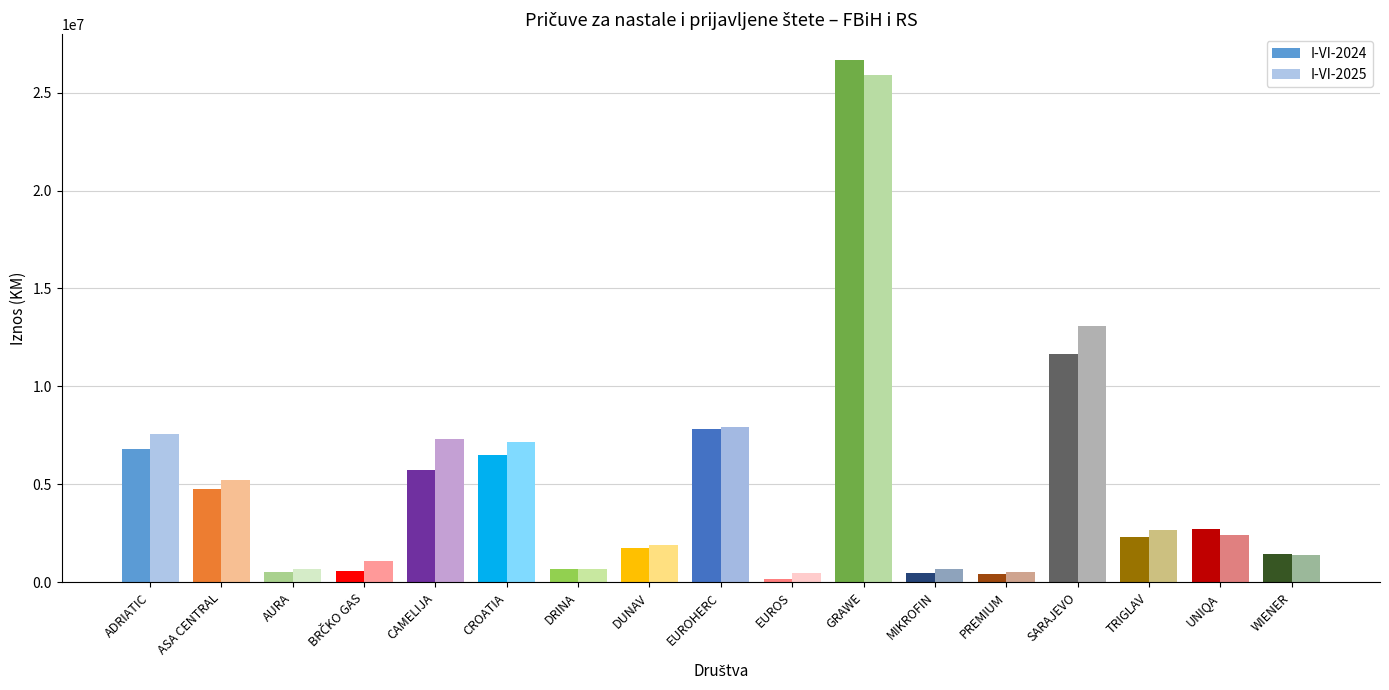

What position from the right is GRAWE?

7